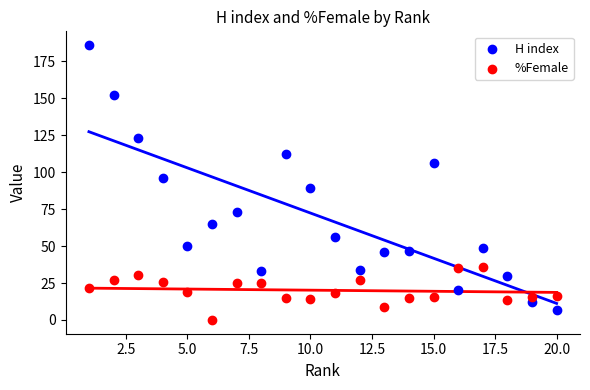

Across all data points, what is the range of X values (max minus min)?

19.0